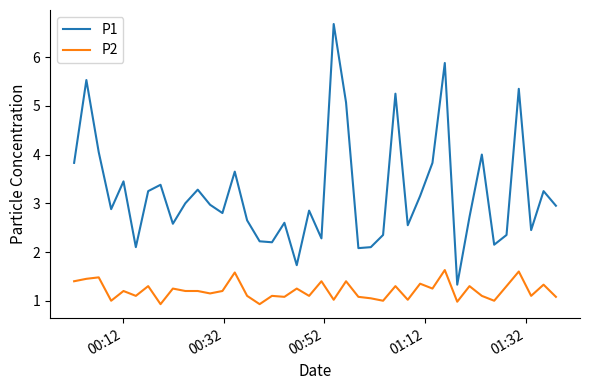

Which series has the largest total across all categories?

P1